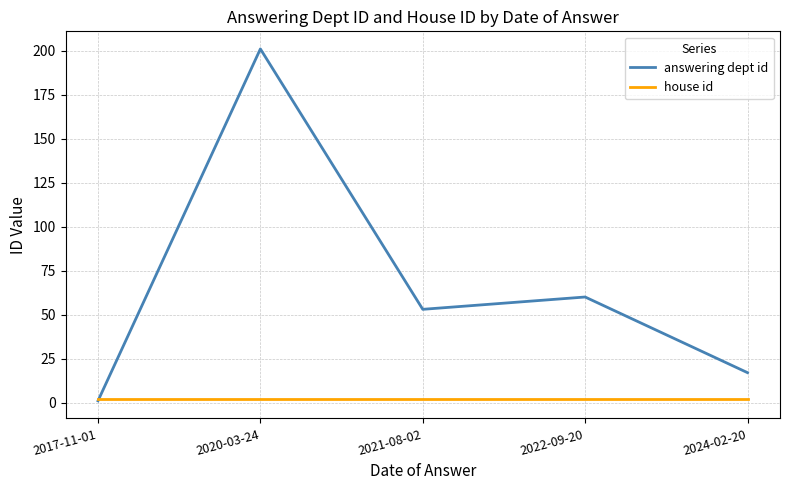

What is the sum of all house id values?

10